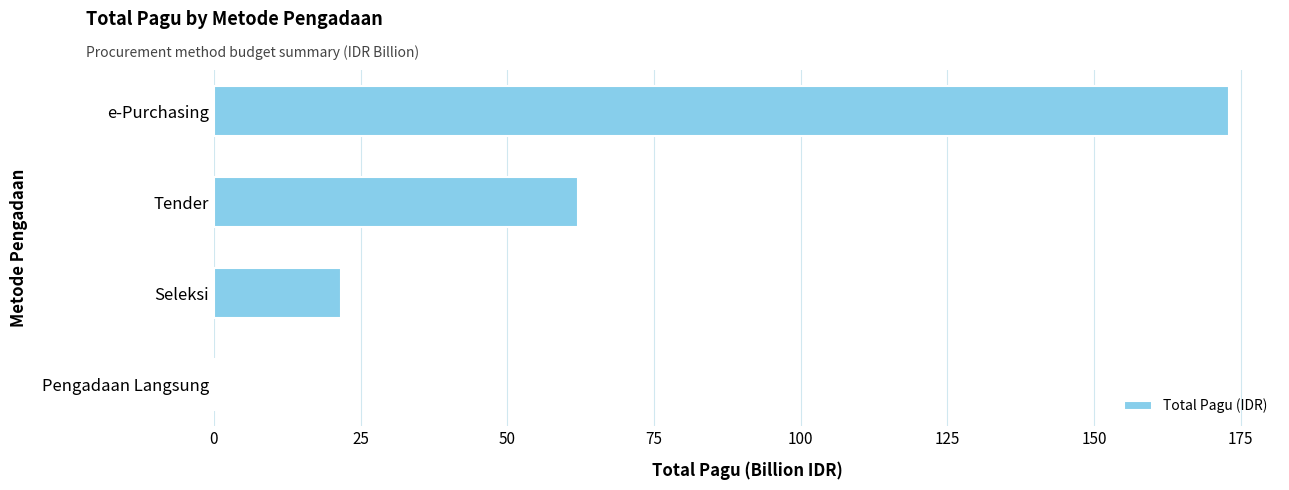

What is the change in value from Seleksi to Tender?

+40.4